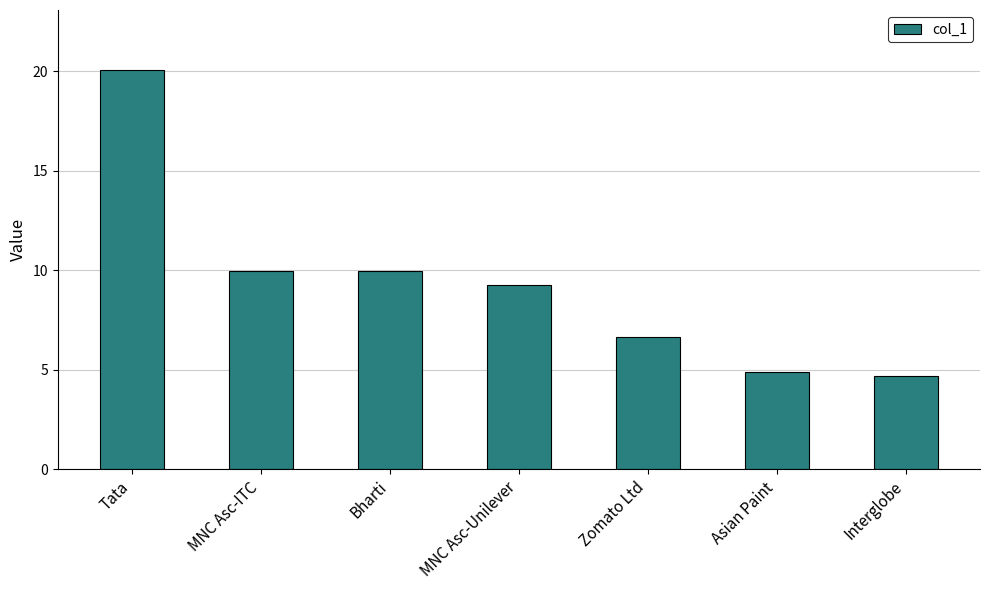

Where does the data first go above 9?

Tata